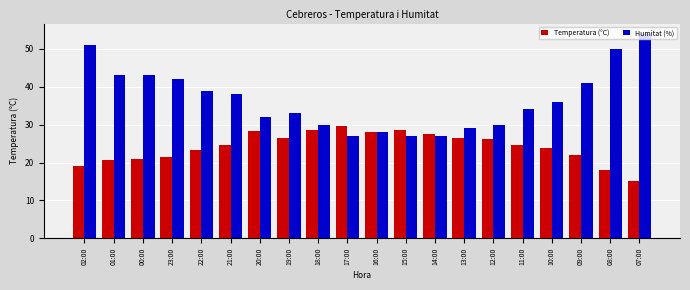

At how many categories does at least one series exceed 27?

20